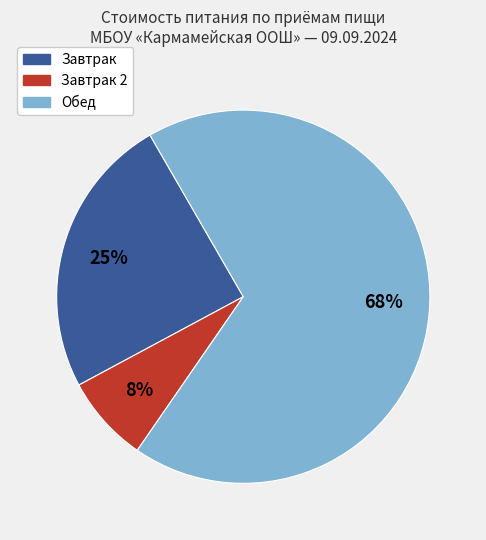

Does any single category account for the majority?

Yes